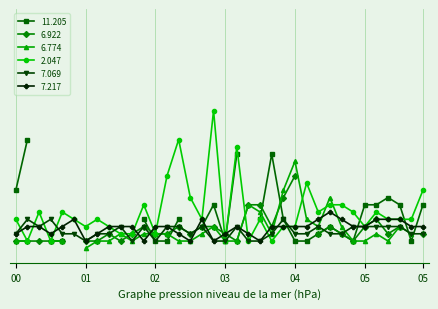

True or false: 7.069 has a value of 0.2 at 02:10.

False